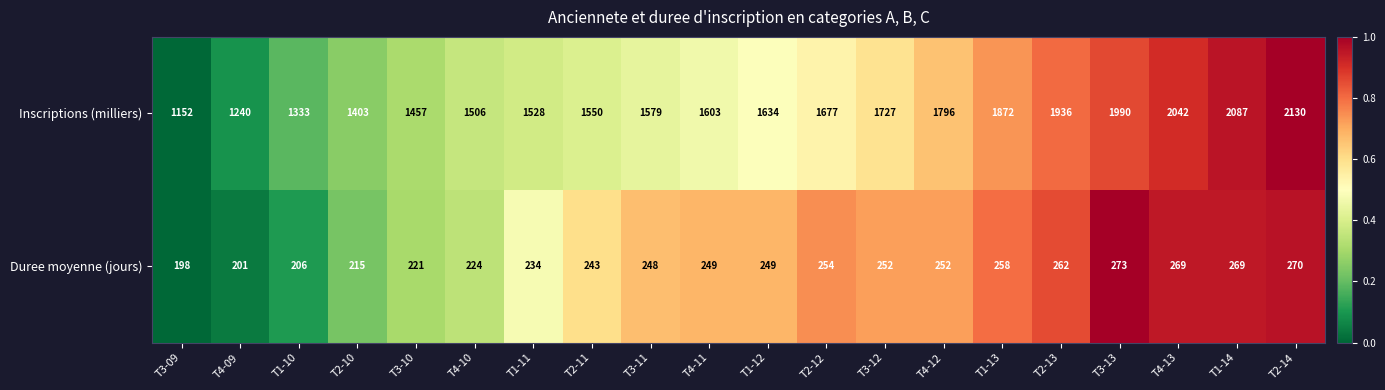

Where is Duree moyenne (jours) nearest to the value 235?

T1-11